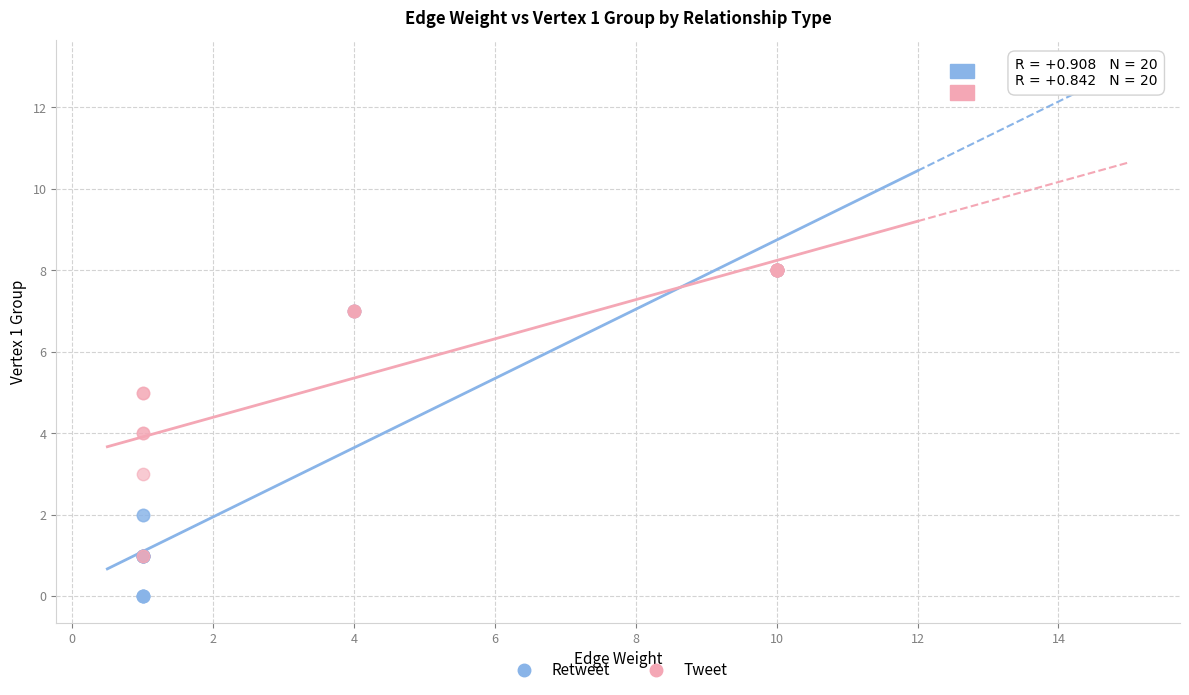

Which series contains the lowest Y value?

Retweet